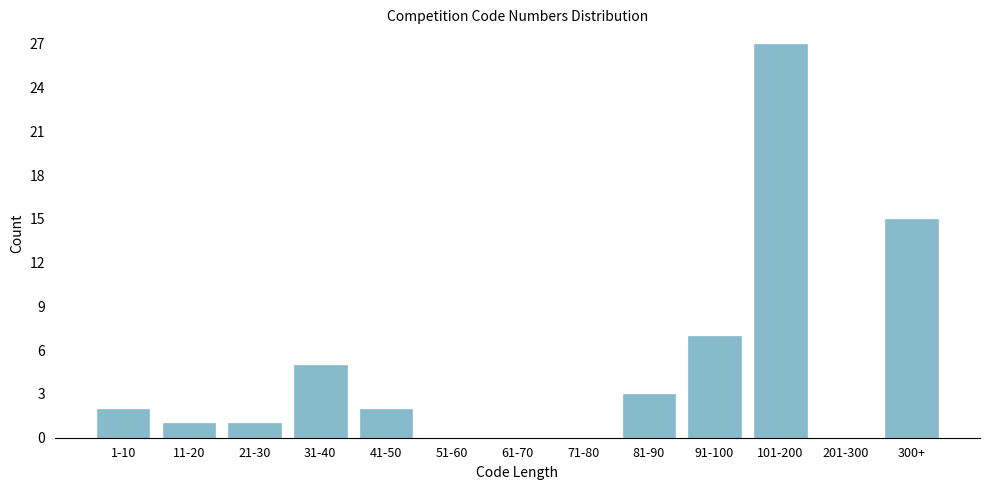

Reading right to left, list all the values displayed in this chart.

300+=15	201-300=0	101-200=27	91-100=7	81-90=3	71-80=0	61-70=0	51-60=0	41-50=2	31-40=5	21-30=1	11-20=1	1-10=2